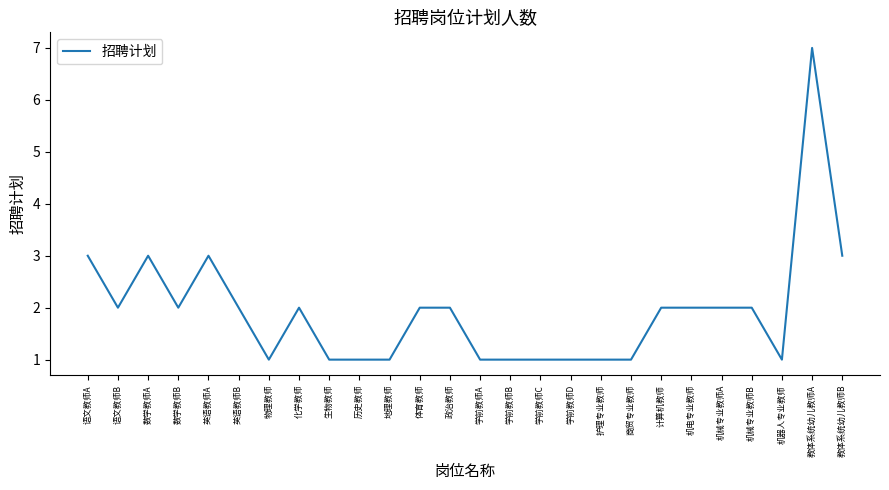

How many categories are shown in the chart?

26